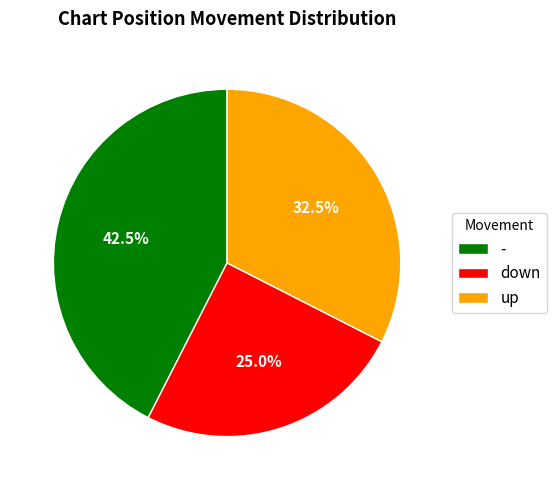

Does - account for over 50% of the chart?

No